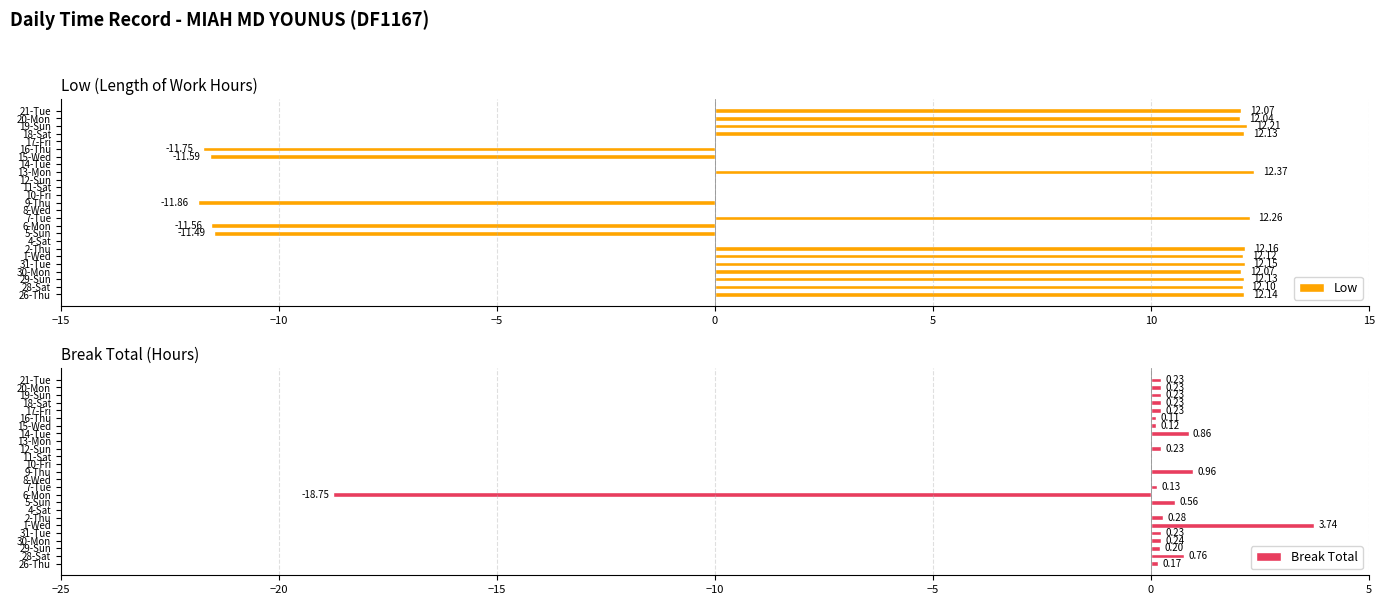

What is the sum of the Low values at 8-Wed and 30-Mon?

12.1